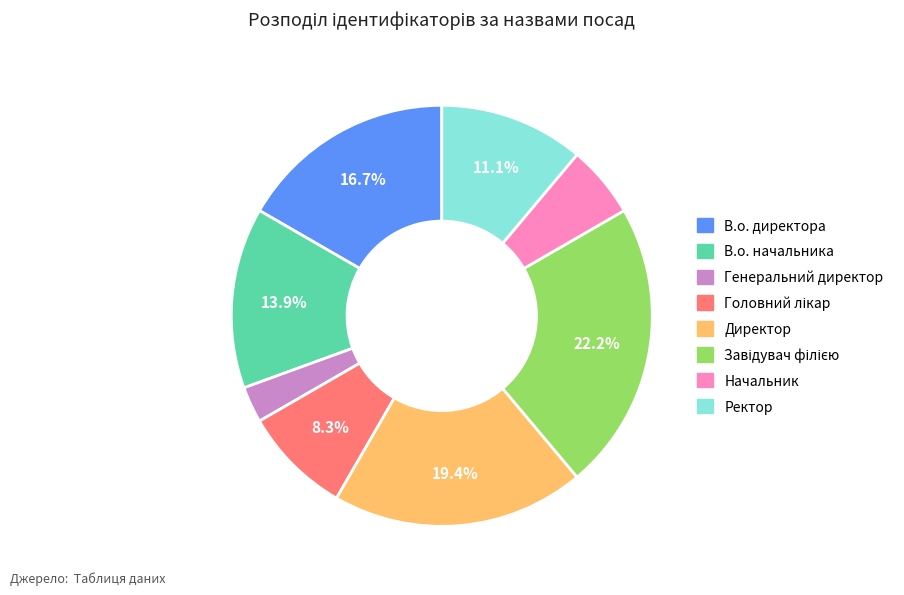

Combined, what portion of the pie is В.о. начальника and Ректор?

25.0%